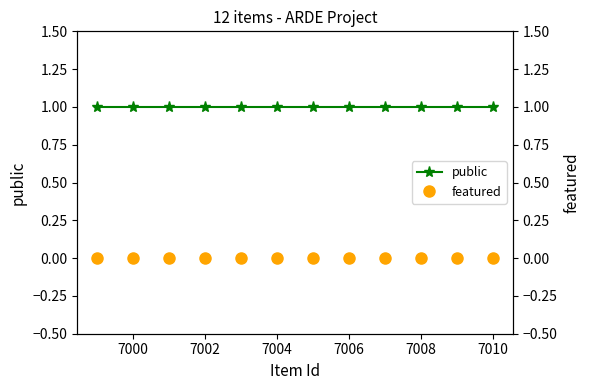

Does the chart display data point markers on the line(s)?

Yes